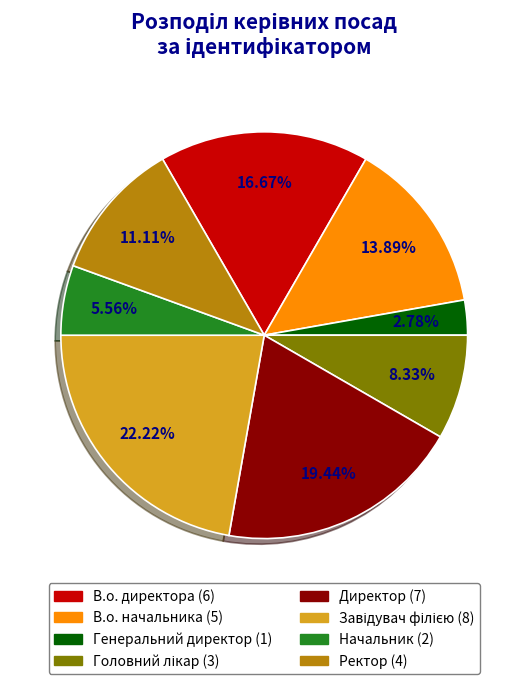

Is the sum of Начальник and Директор greater than half?

No